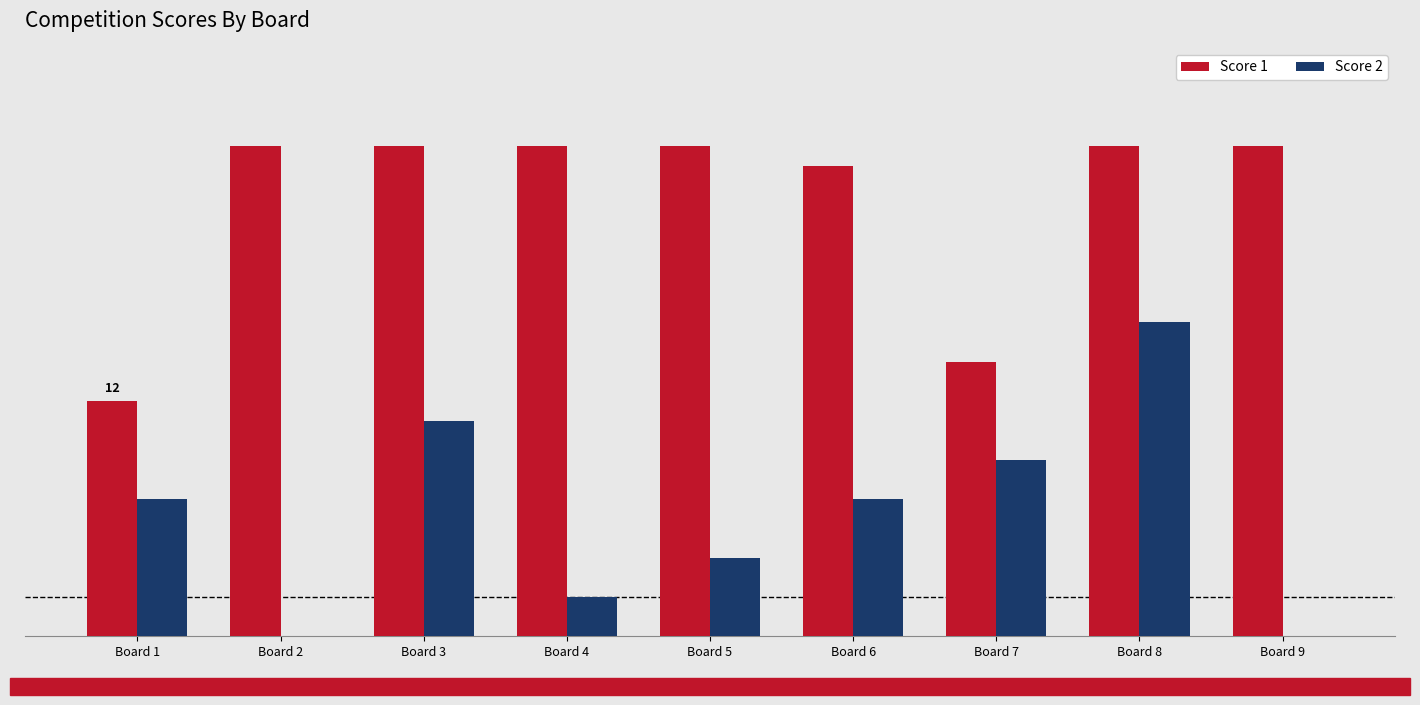

What are all the series names shown in the legend?

Score 1, Score 2